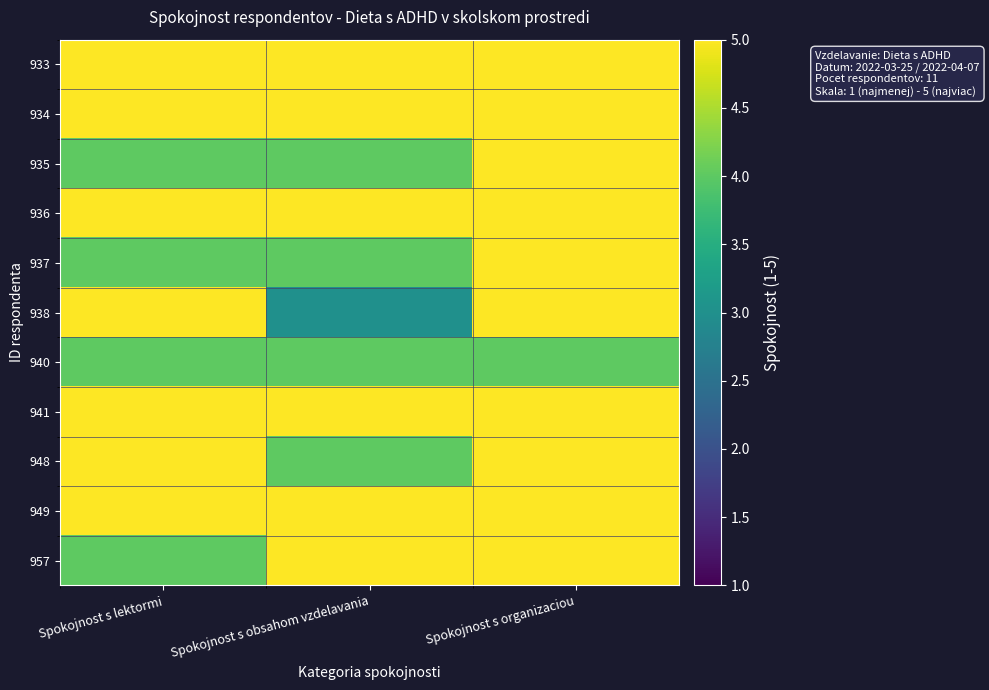

How many data points does each series have?

3